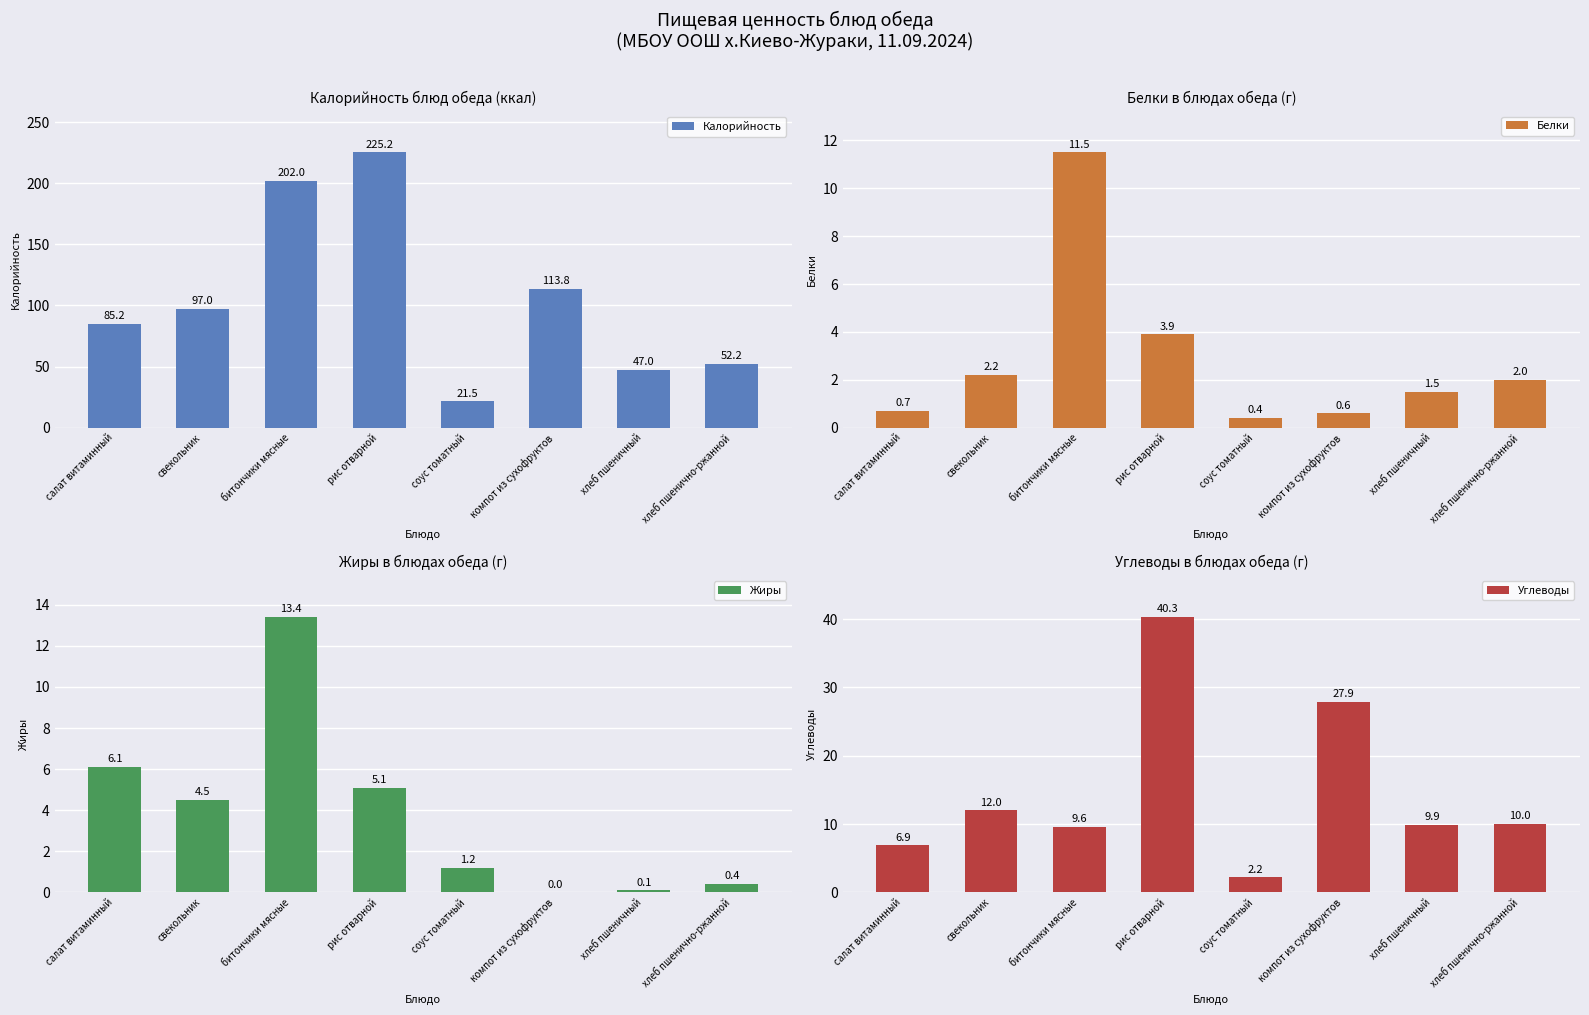

Reading left to right, list all the values displayed in this chart.

Калорийность: 85.2	97.0	202.0	225.2	21.5	113.8	47.0	52.2
Белки: 0.7	2.2	11.5	3.9	0.4	0.6	1.5	2.0
Жиры: 6.1	4.5	13.4	5.1	1.2	0.0	0.1	0.4
Углеводы: 6.9	12.0	9.6	40.3	2.2	27.9	9.9	10.0